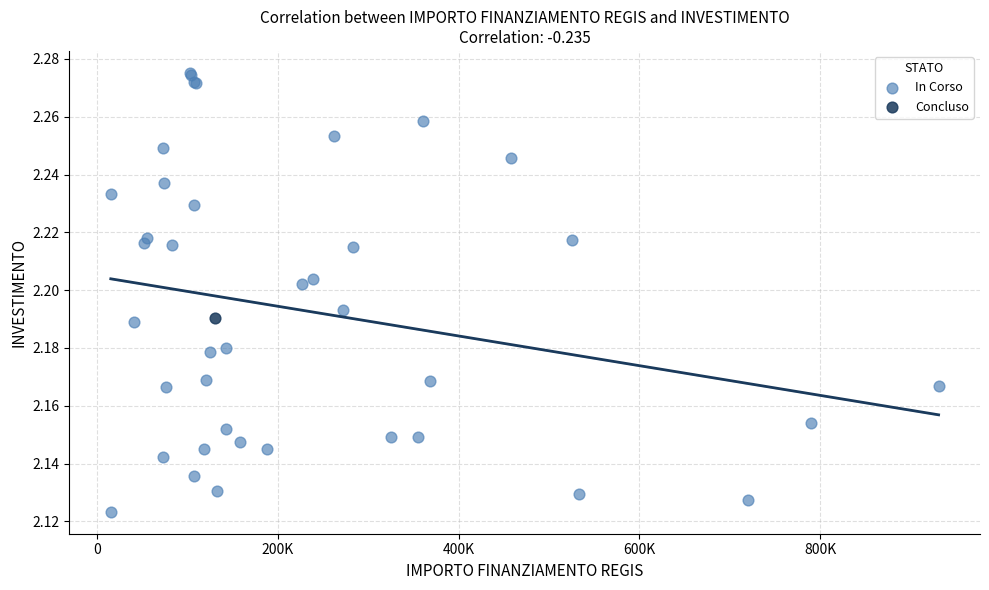

What are all the series names shown in the legend?

In Corso, Concluso